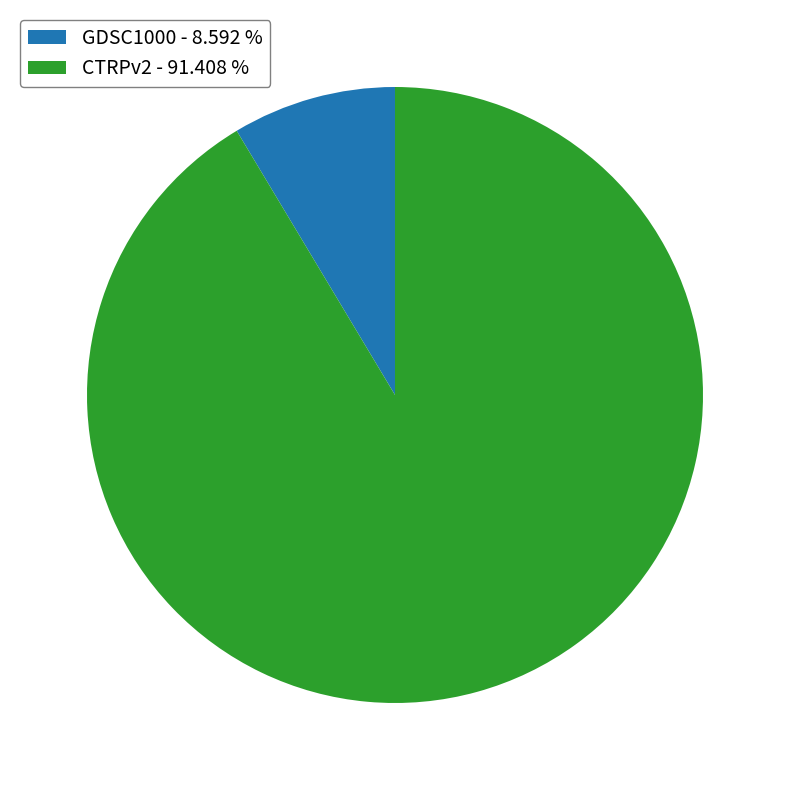

Does CTRPv2 - 91.408 % account for over 50% of the chart?

Yes